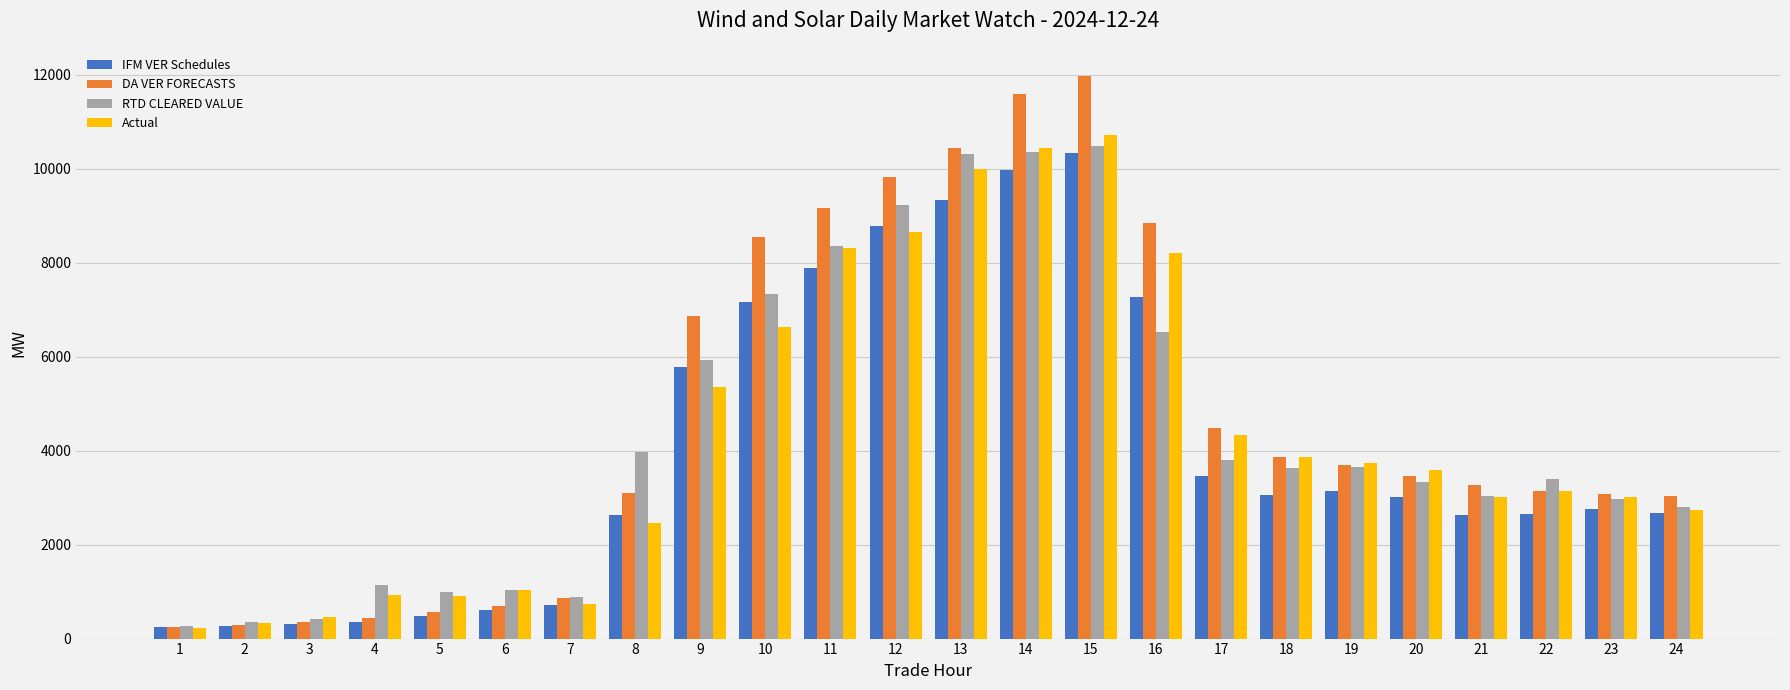

True or false: IFM VER Schedules has a value of 5774.6 at 9.

True